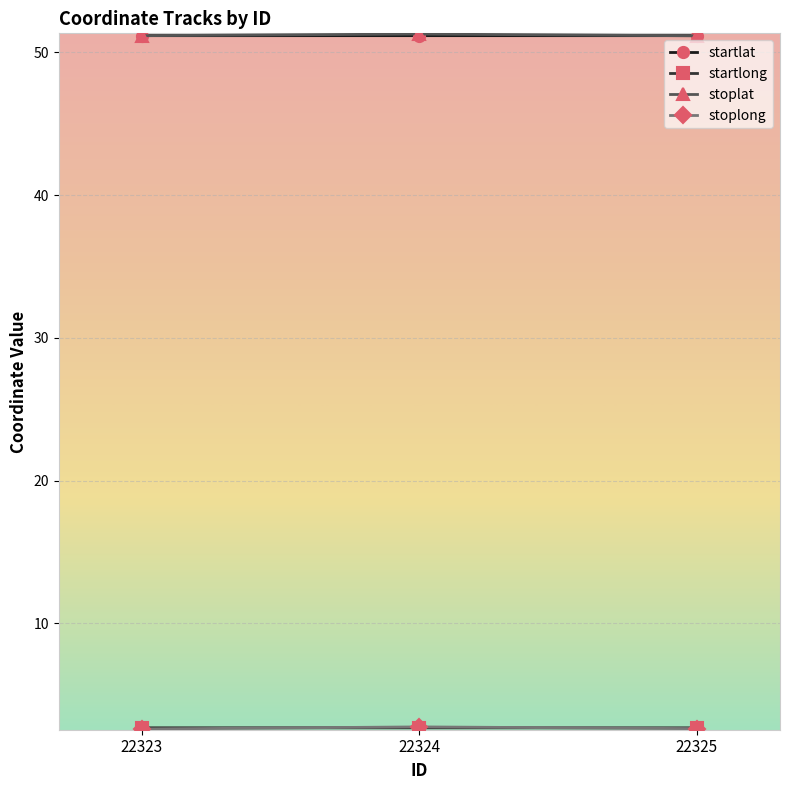

What is the spread (max minus min) of values at 22323?

48.6